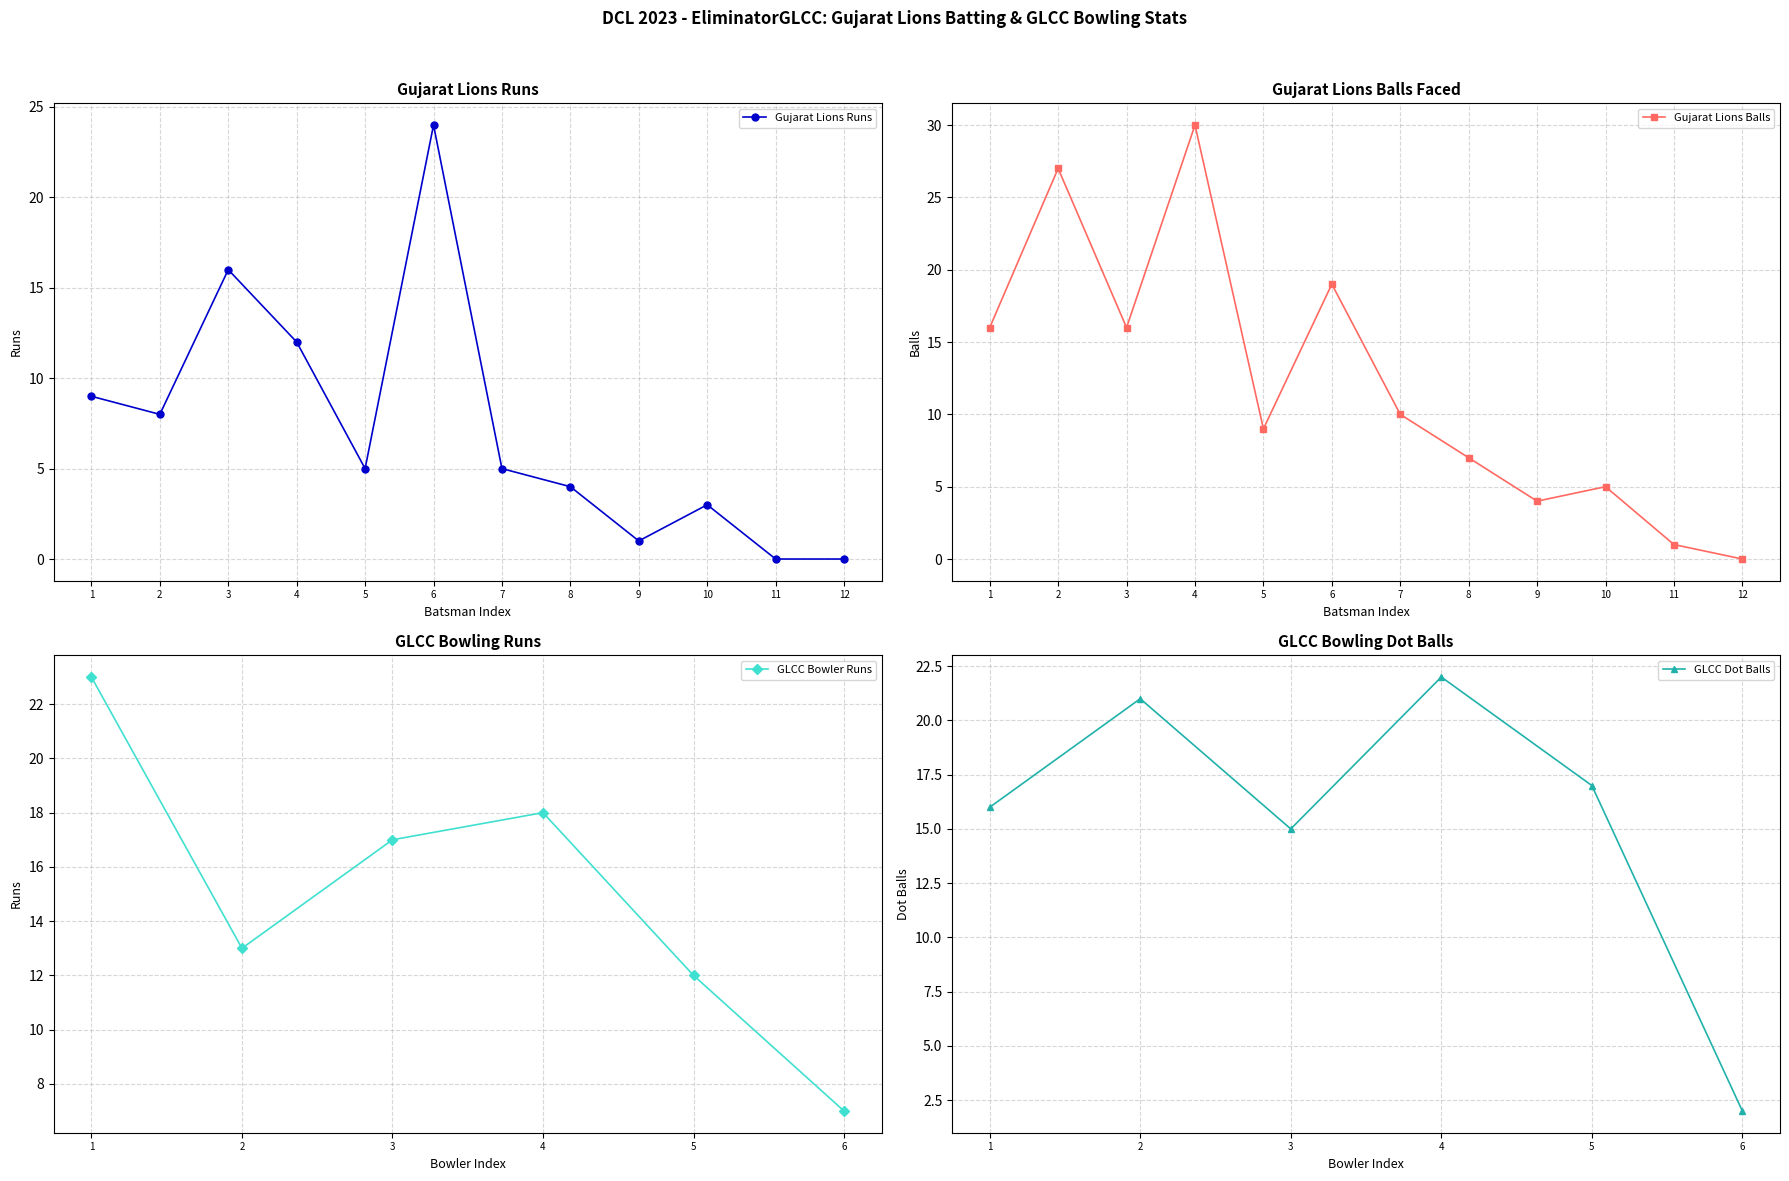

What is the value of the Gujarat Lions Runs point at the 7th from the left?

5